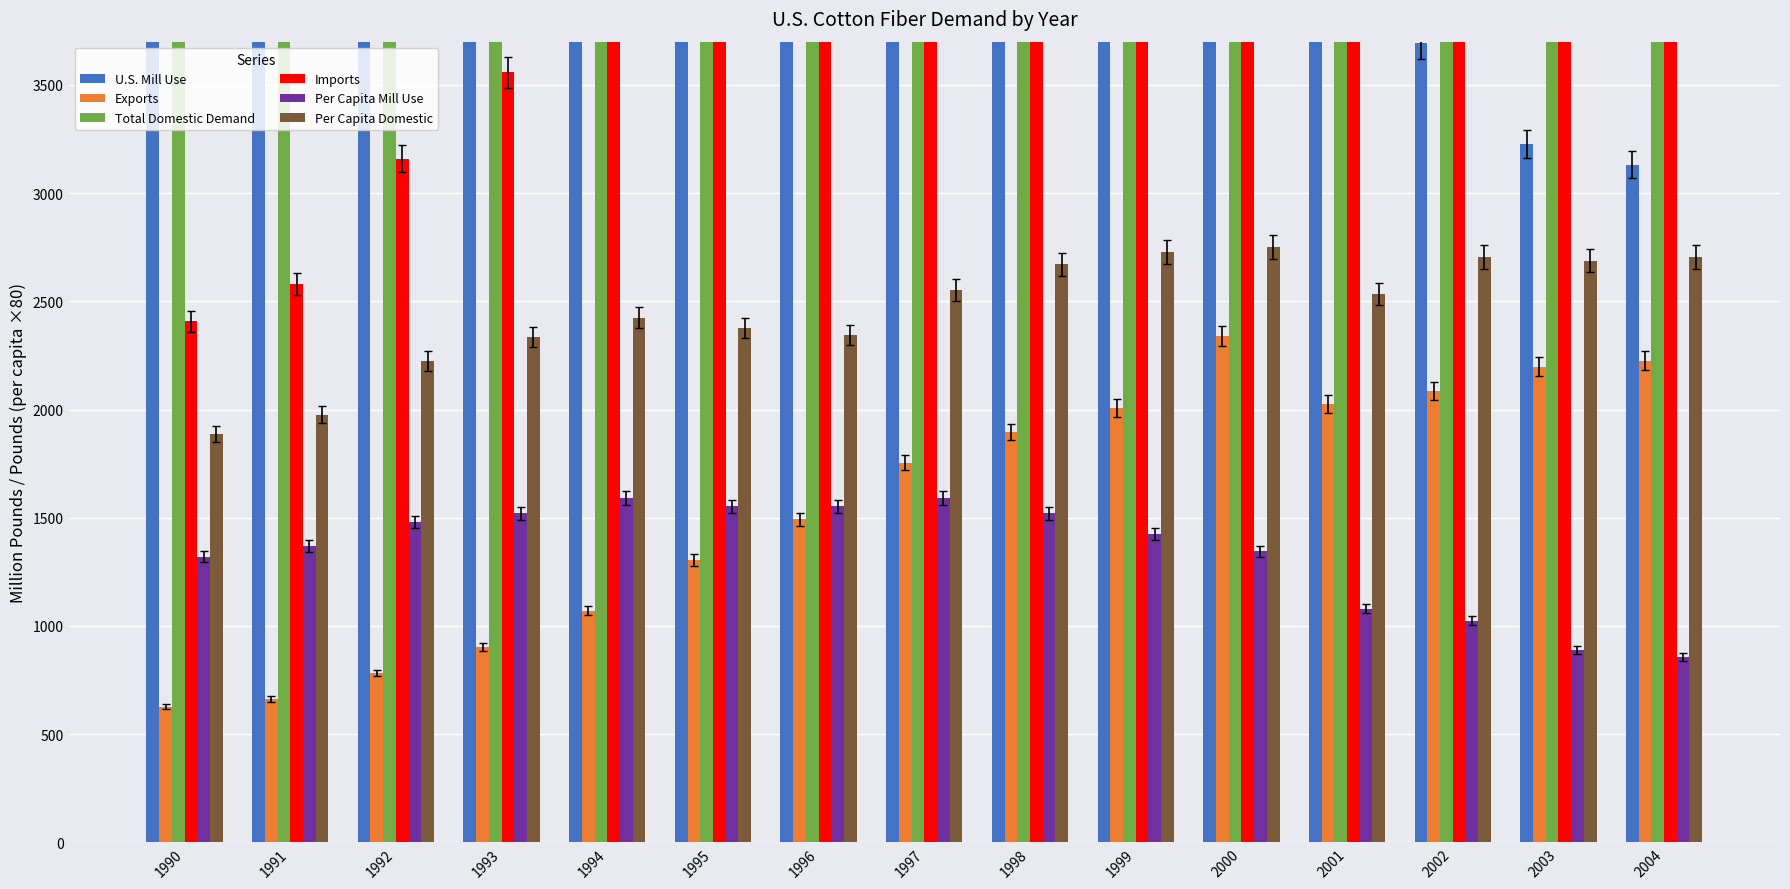

The value of Imports at 1998 is 8516.9. True or false?

False